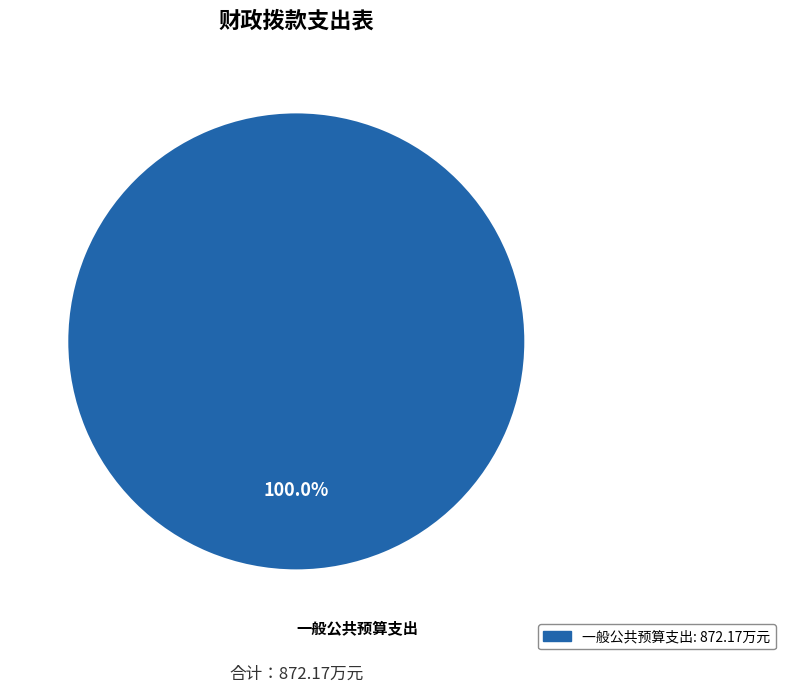

Does any single category account for the majority?

Yes